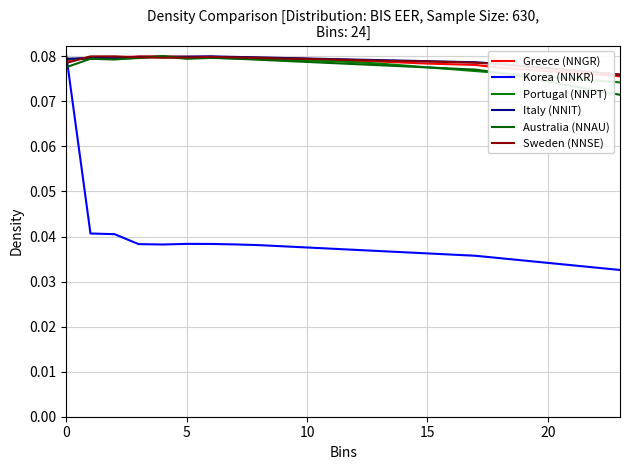

What is the label of the 9th point from the right?

15